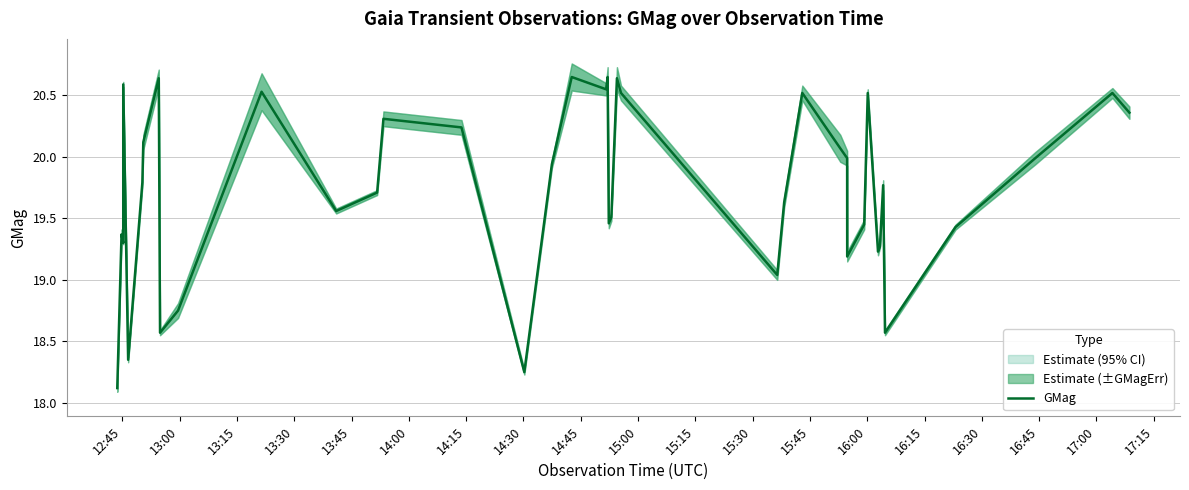

Count the number of values greater than 19.

34